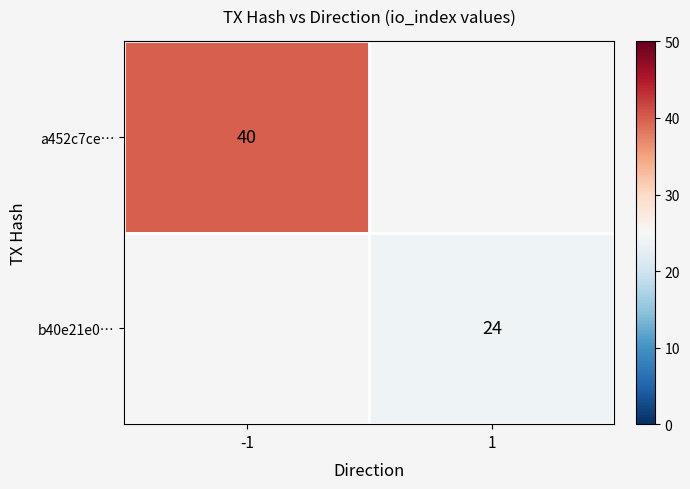

True or false: b40e21e0… has a value of 24 at 1.

True